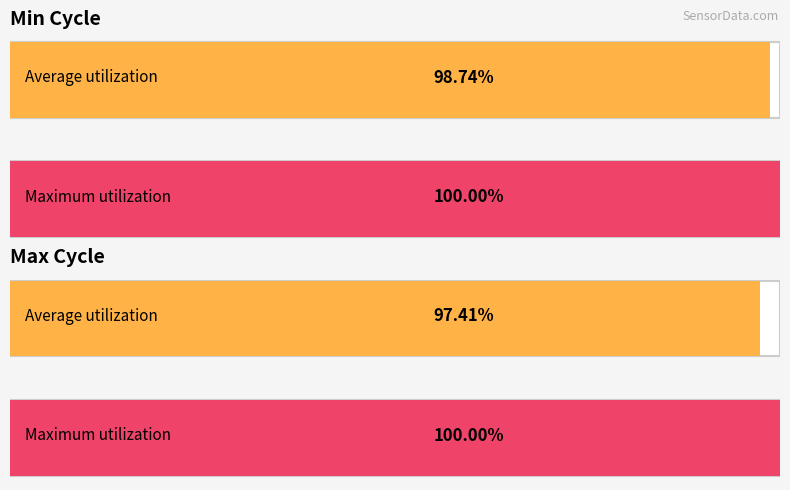

What are all the series names shown in the legend?

Min_cycle, Max_cycle